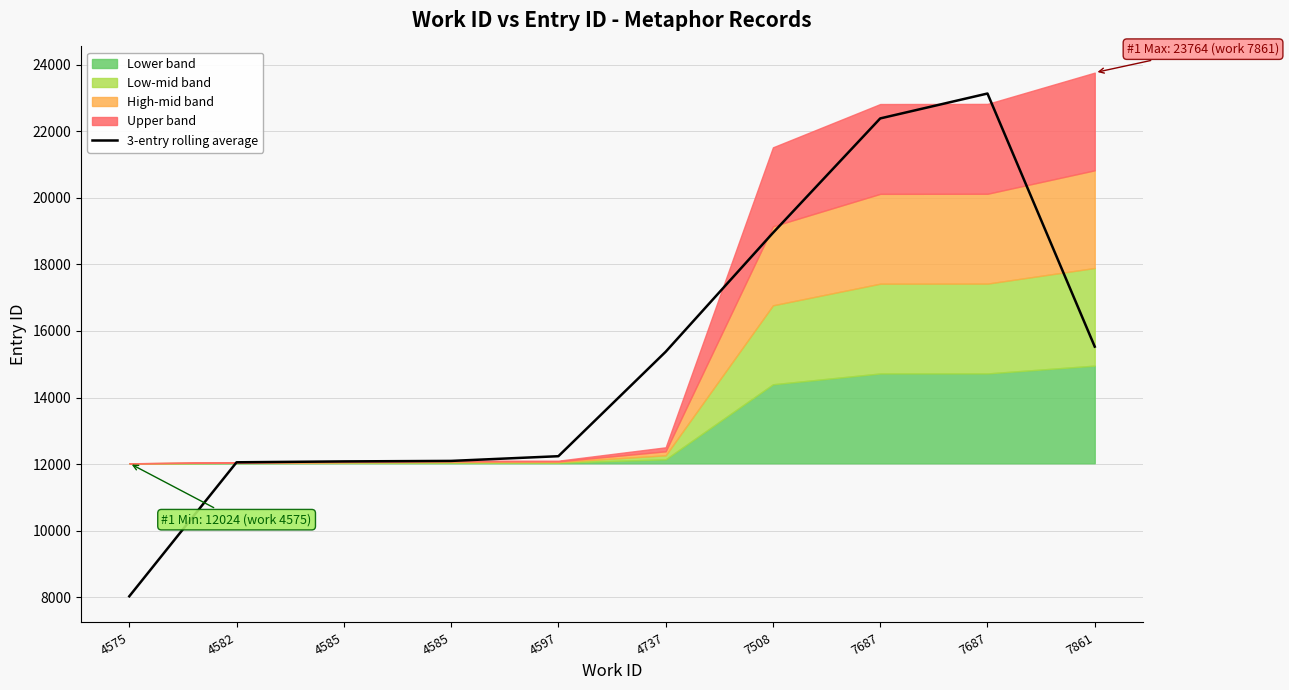

Which label corresponds to the largest value in the chart?

7687